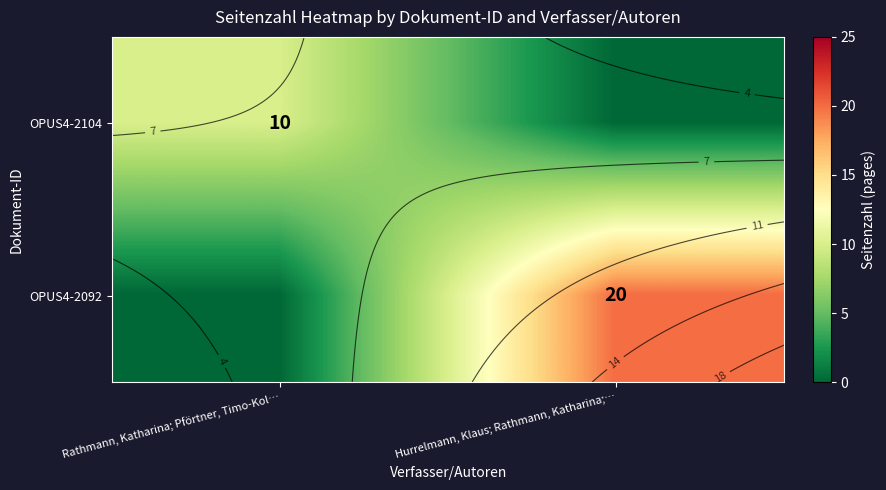

List the labels in order of OPUS4-2104 value, largest first.

Rathmann, Katharina; Pförtner, Timo-Kol…, Hurrelmann, Klaus; Rathmann, Katharina;…